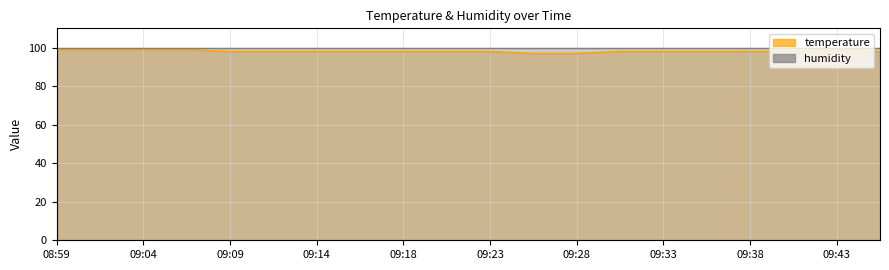

Is it true that the value at 09:04 is 99?

True